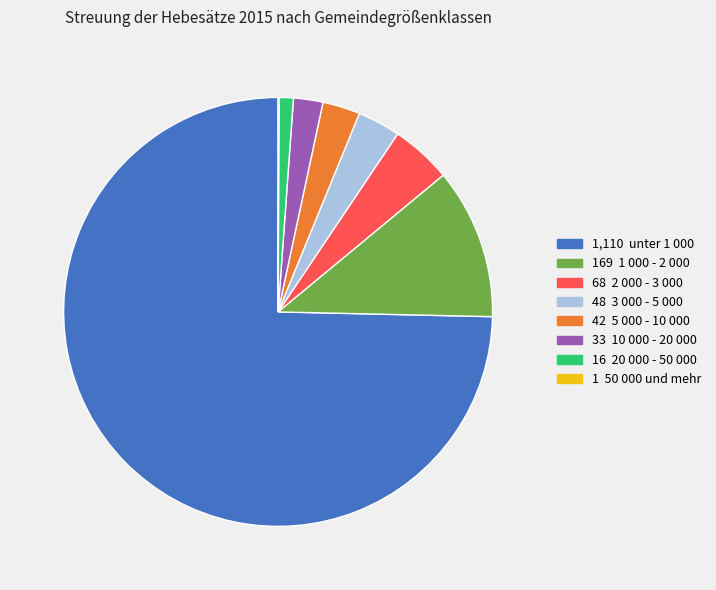

Does any single category account for the majority?

Yes